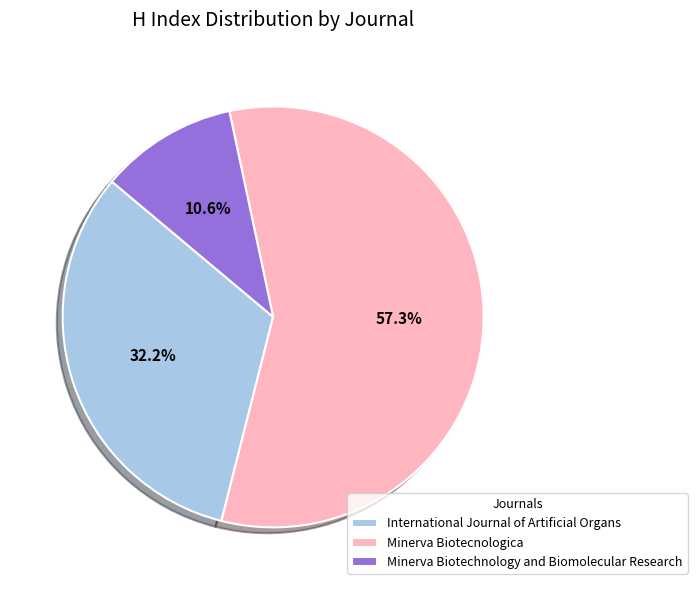

What is the largest slice in the pie chart?

Minerva Biotecnologica